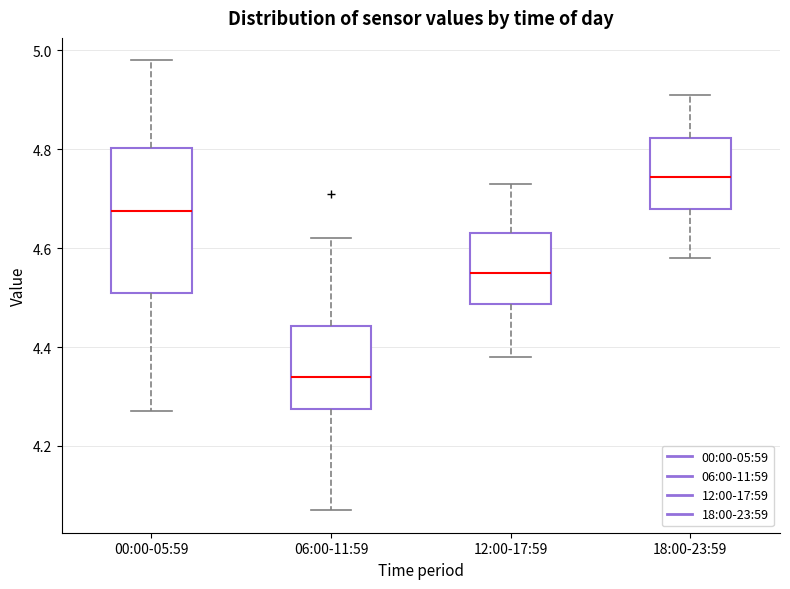

Which box is the tallest, from its lower edge to its upper edge?

00:00-05:59